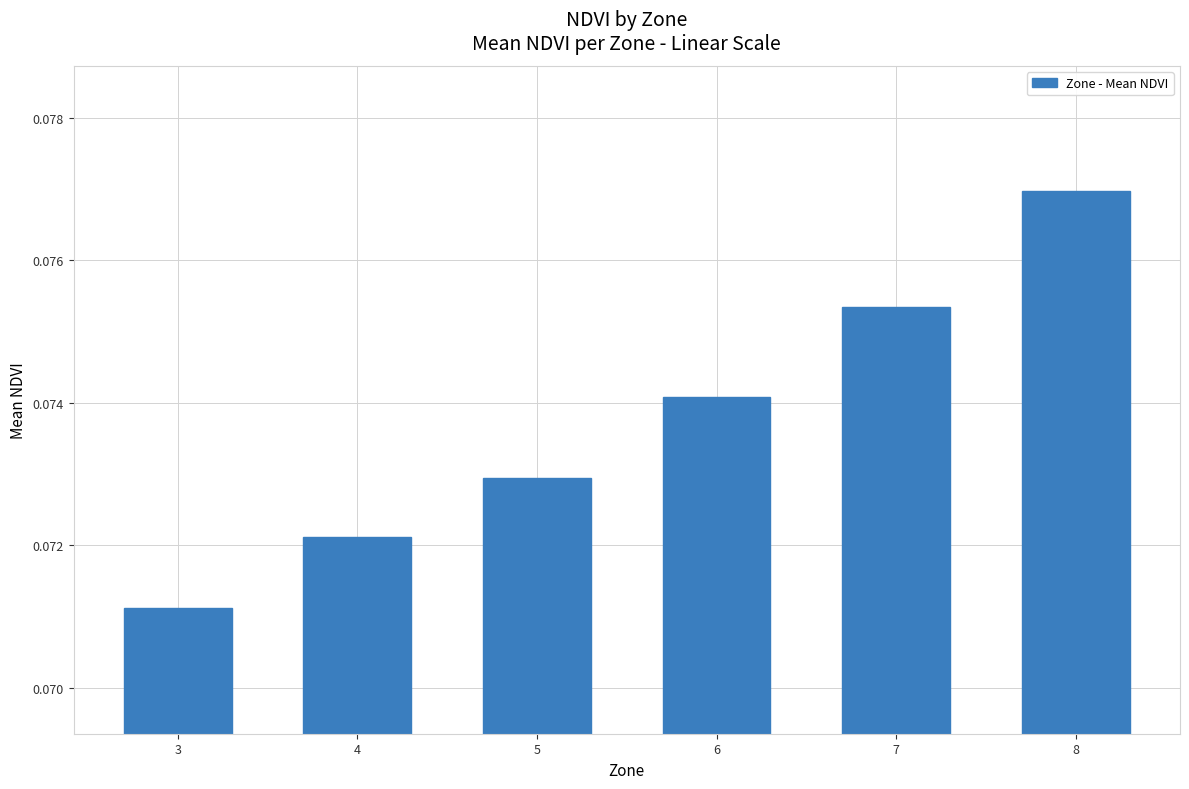

How many bars are there in total?

6